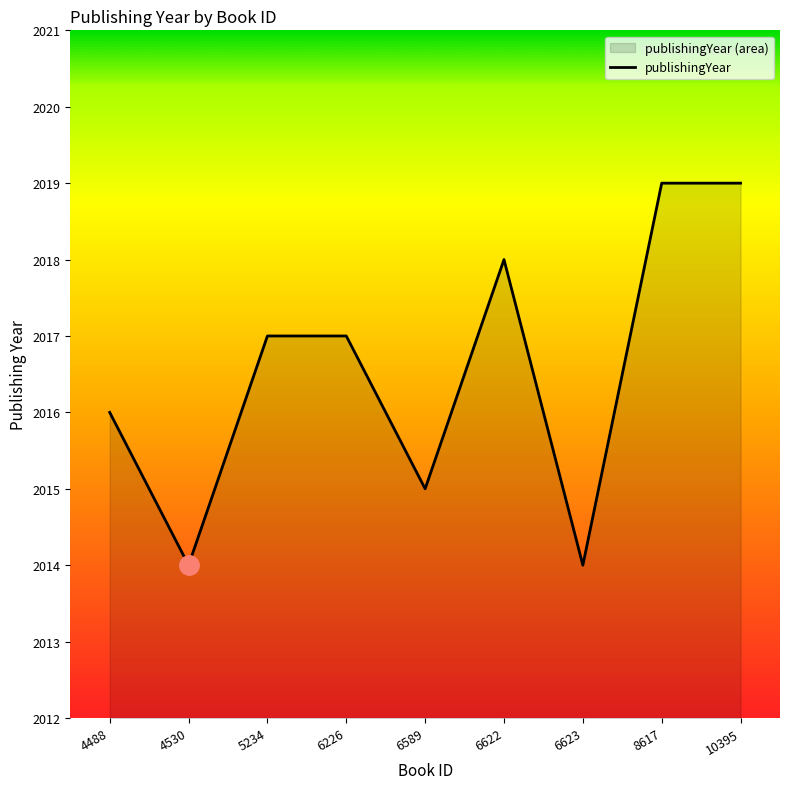

What is the value of the 9th point from the left?

2019